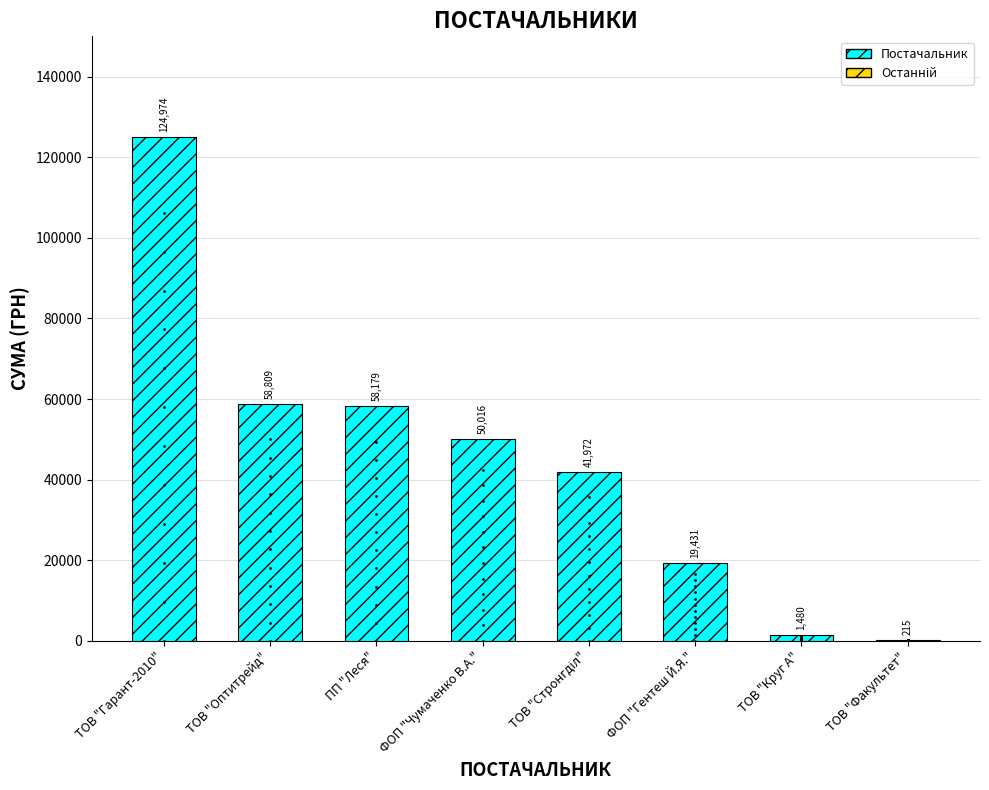

Where is the data nearest to the value 62594?

ТОВ "Оптитрейд"